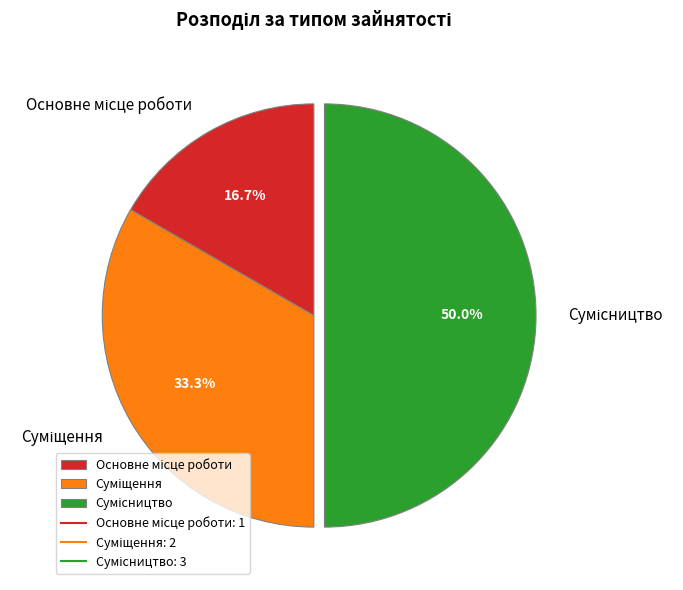

Which category has the smallest portion of the pie?

Основне місце роботи